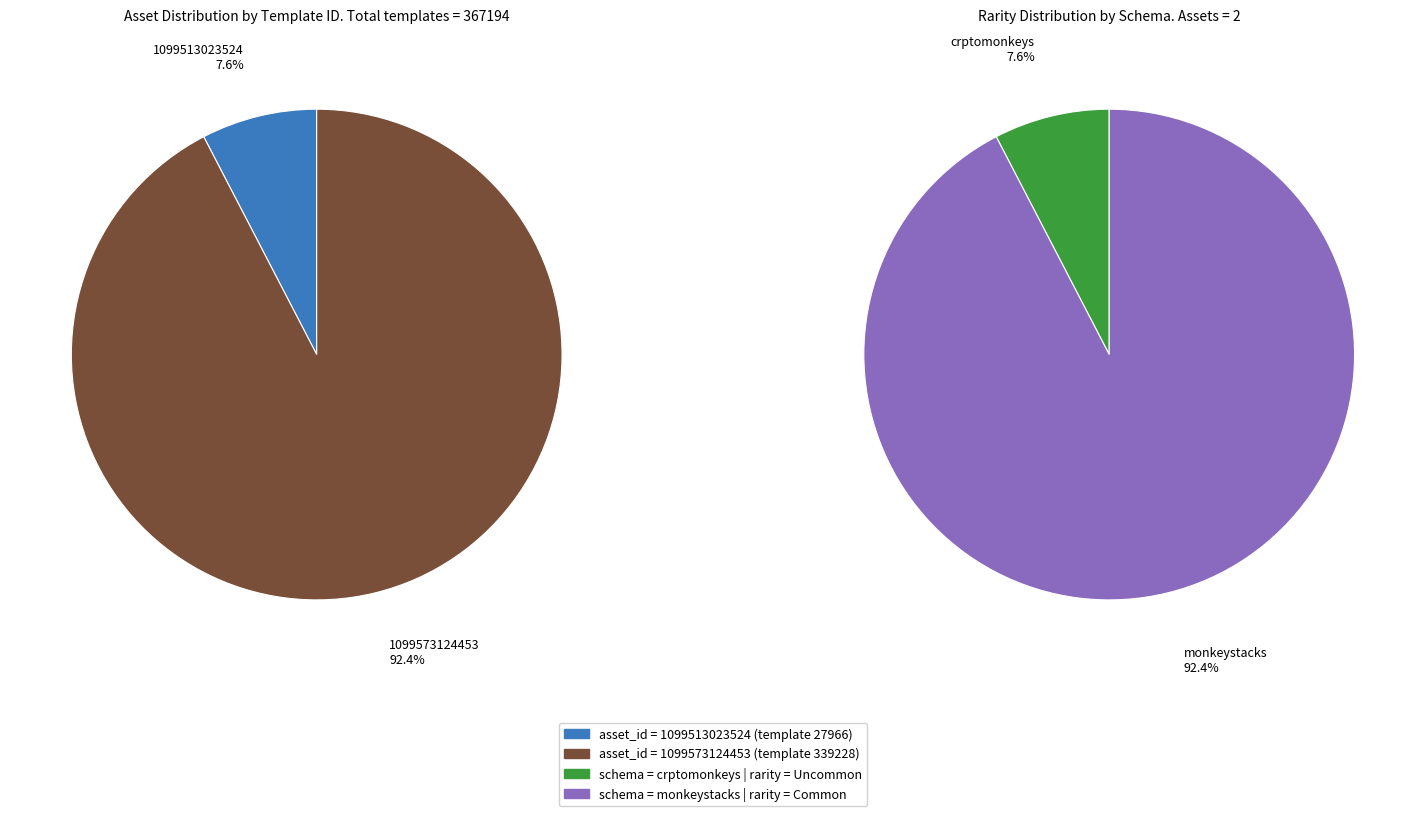

Rank the categories by value from lowest to highest.

1099513023524, 1099573124453